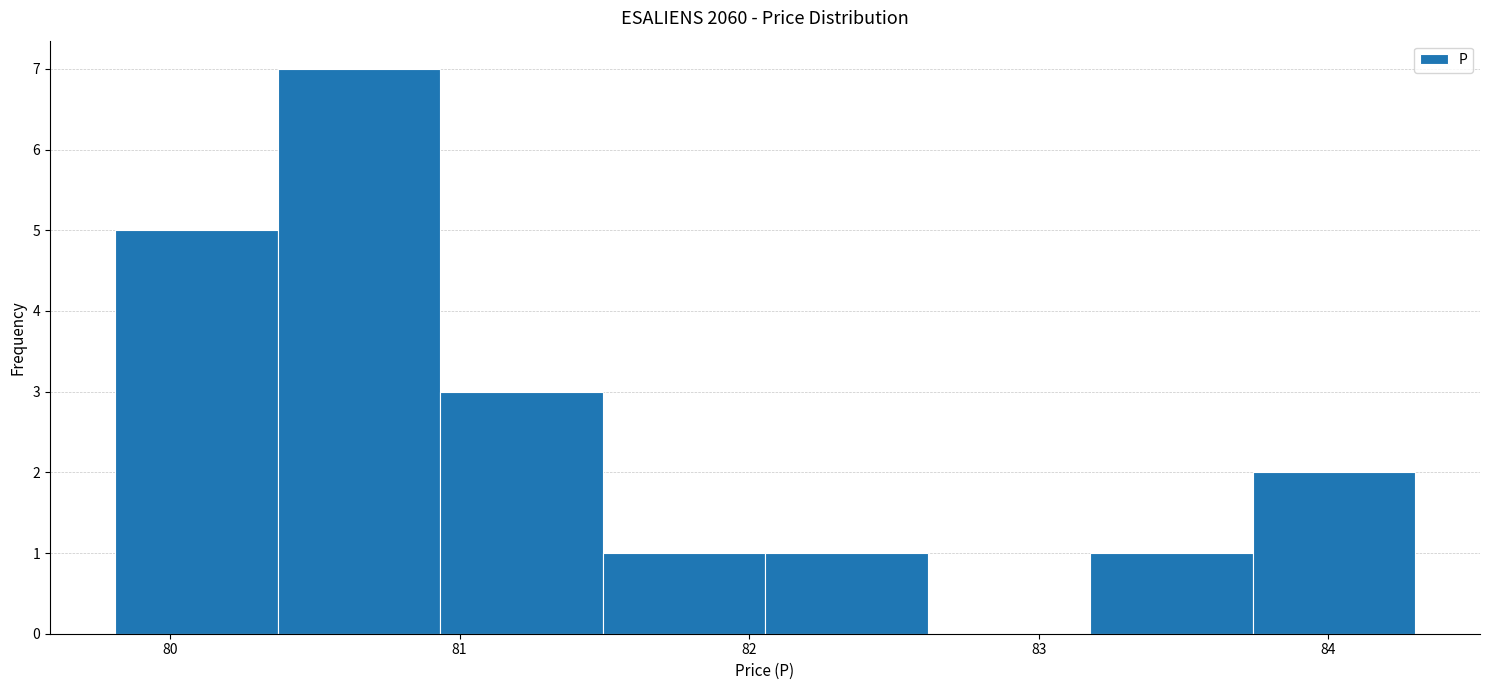

Reading left to right, list every bar in this chart as the range it spans on the x-axis followed by its height. Neither the bar edges nor the heights are printed on the chart, so give them approximately, as read against the axes.

79.8 to 80.4: 5
80.4 to 80.9: 7
80.9 to 81.5: 3
81.5 to 82.1: 1
82.1 to 82.6: 1
82.6 to 83.2: 0
83.2 to 83.7: 1
83.7 to 84.3: 2